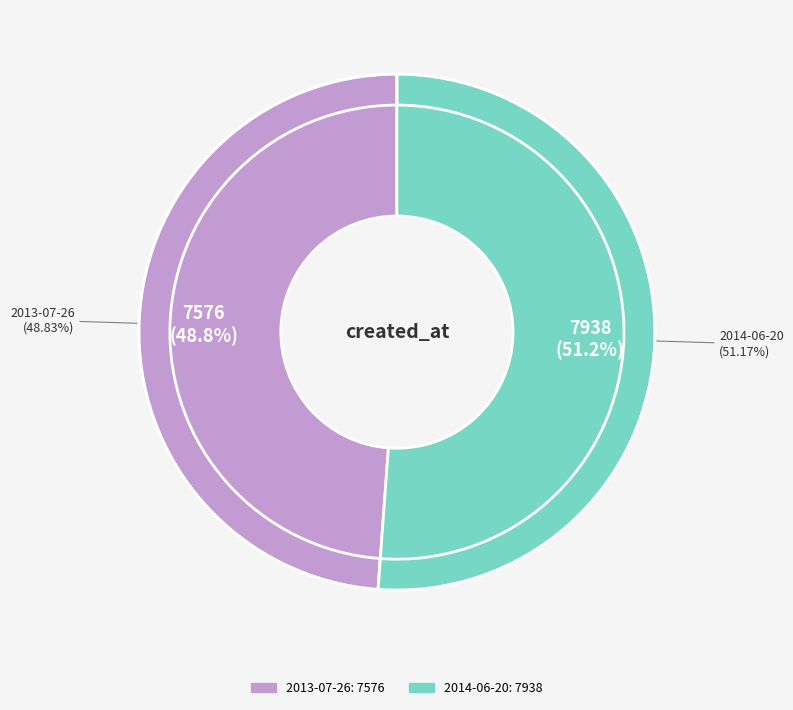

Rank the categories by value from lowest to highest.

2013-07-26, 2014-06-20